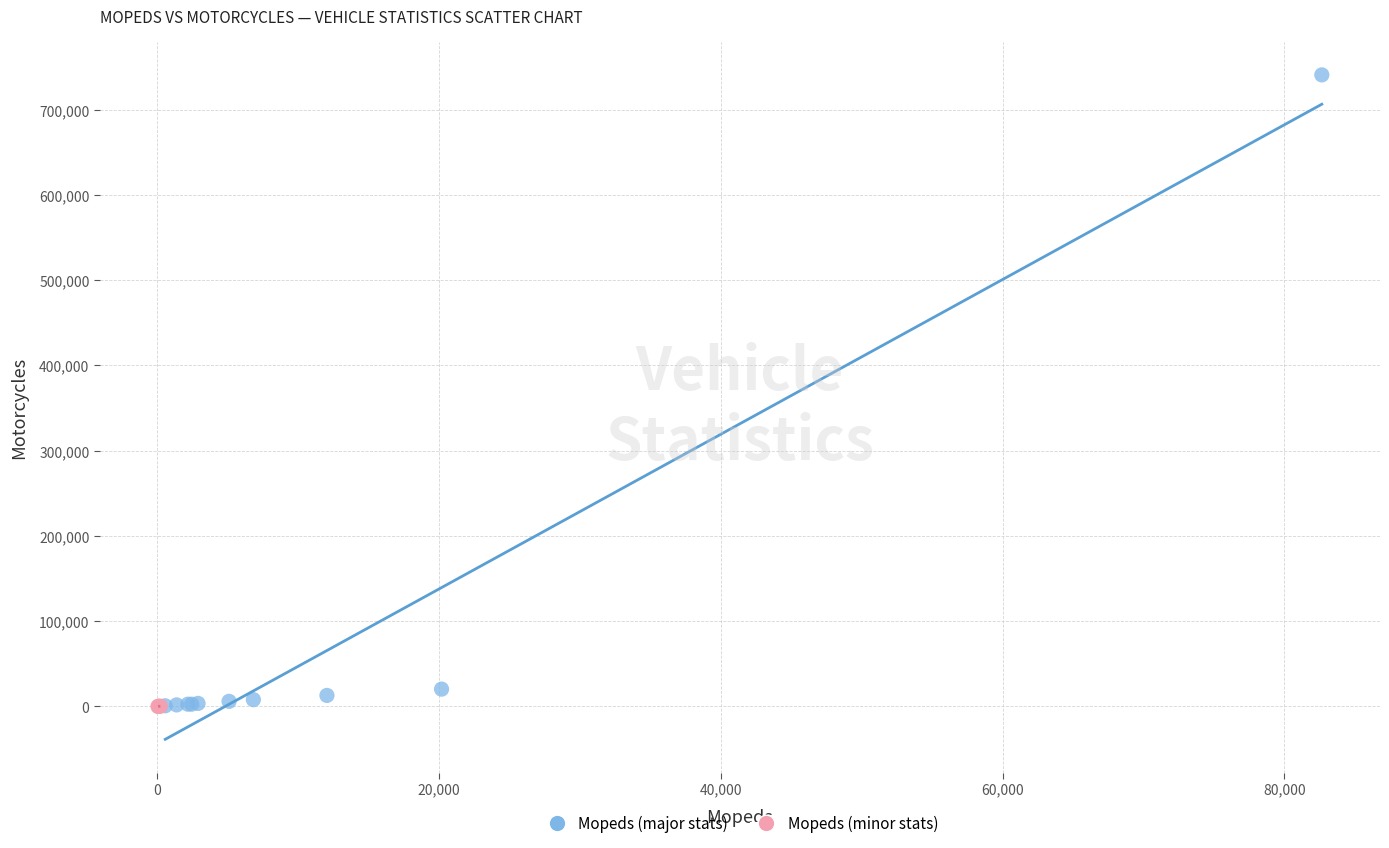

Which series has the largest Y range (max minus min)?

Mopeds (major stats)